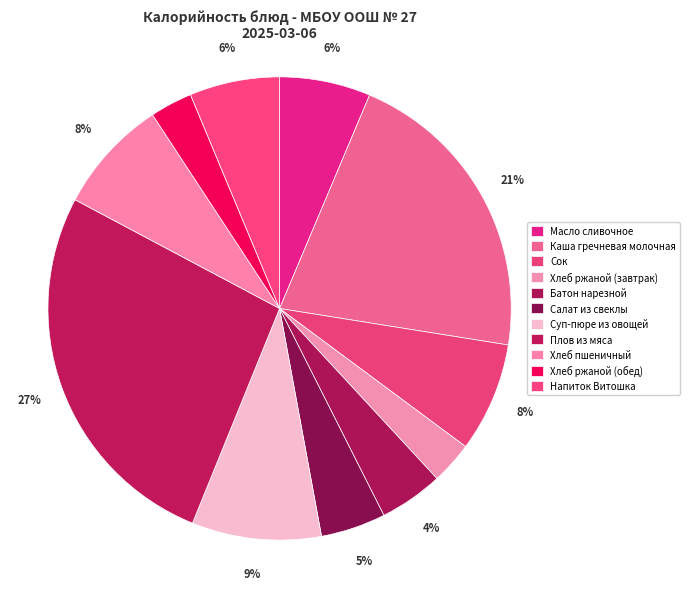

To the nearest percent, what is the difference between the Суп-пюре из овощей and Хлеб ржаной (обед) slice percentages?

6%